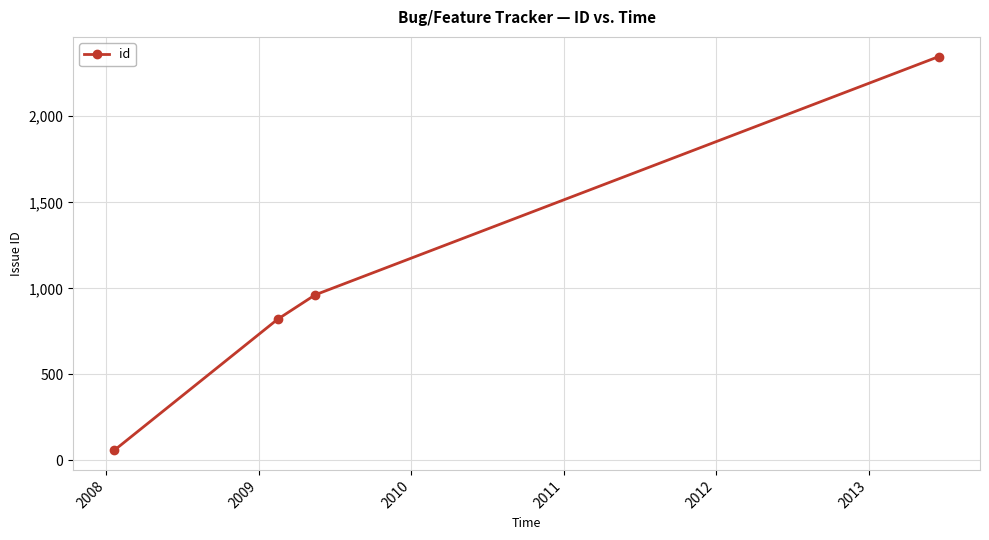

What is the smallest value displayed?

59